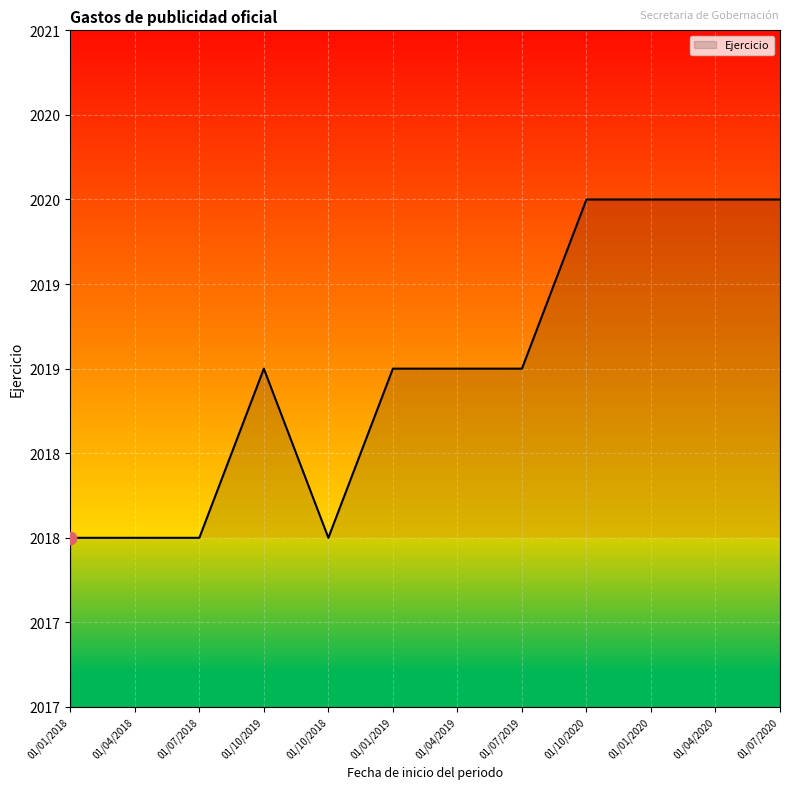

What is the change in value from 01/10/2018 to 01/10/2020?

+2